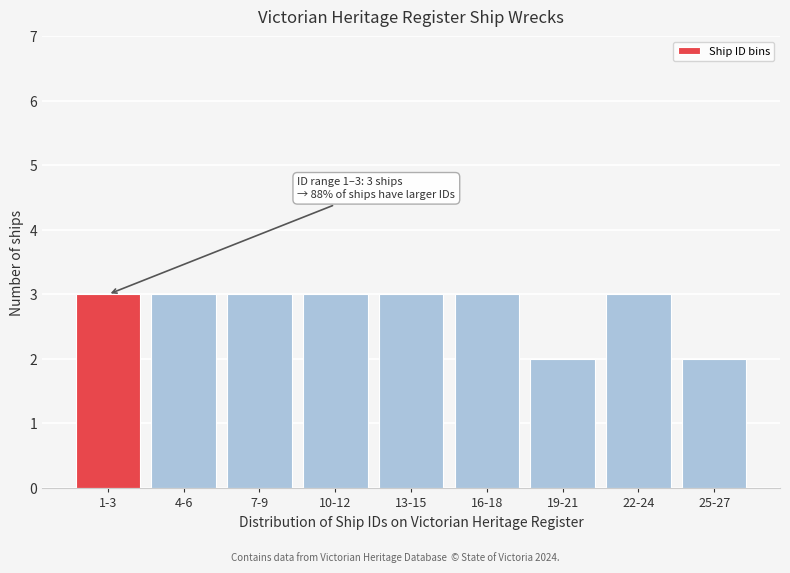

Reading left to right, extract all data points from this chart.

1-3=3	4-6=3	7-9=3	10-12=3	13-15=3	16-18=3	19-21=2	22-24=3	25-27=2